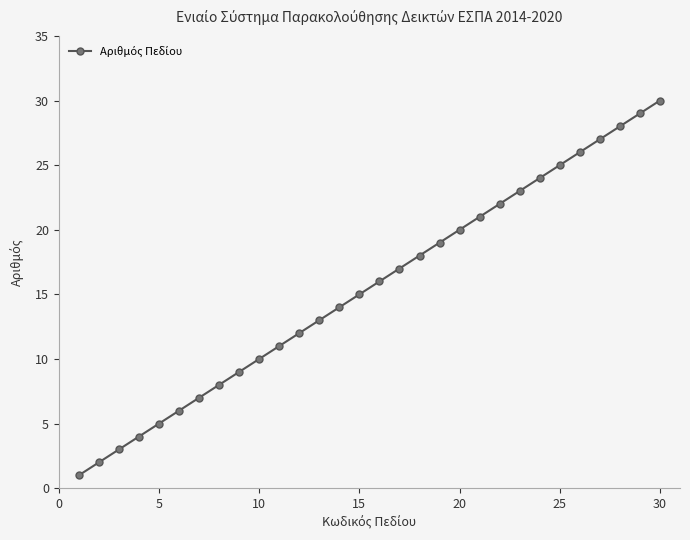

What is the value of the 8th point from the left?

8